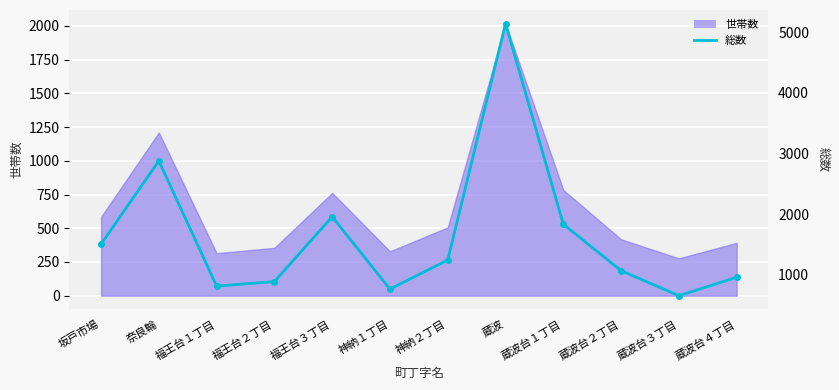

Approximately how many times larger is the value at 神納２丁目 compared to 福王台１丁目?

1.5